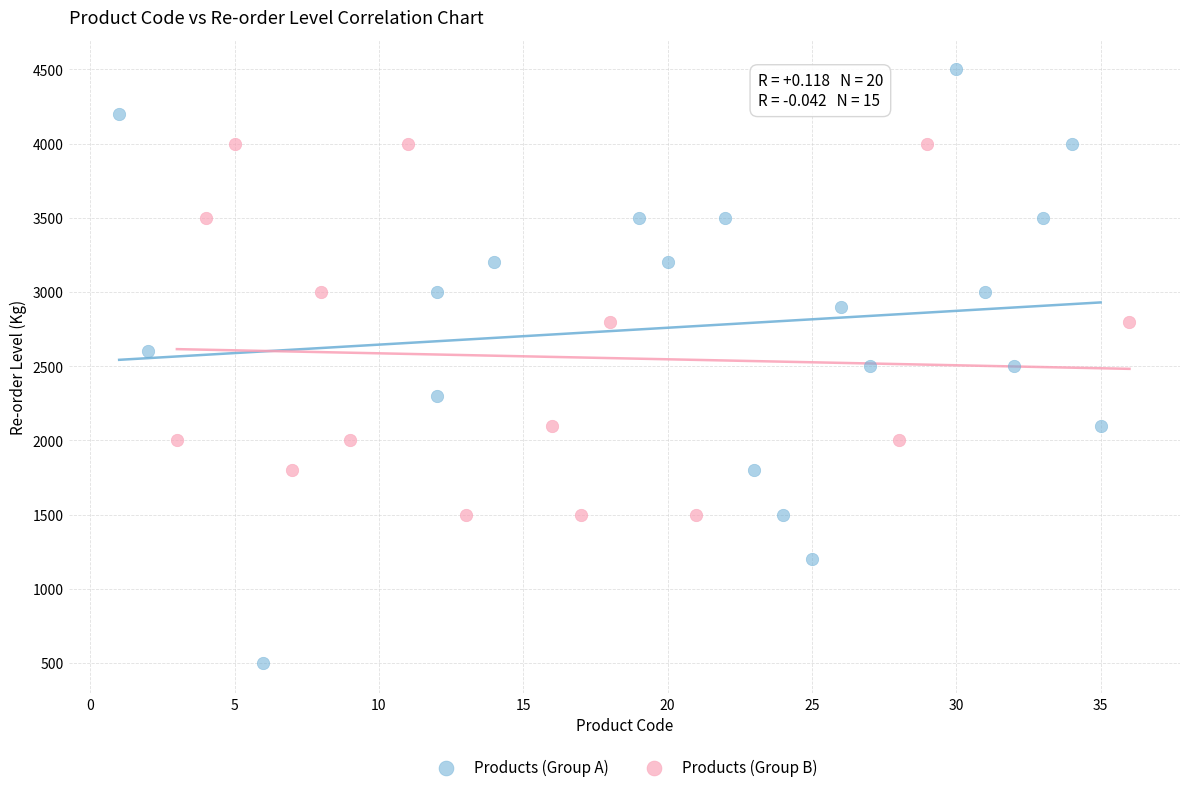

Which series has the widest spread of Y values?

Products (Group A)